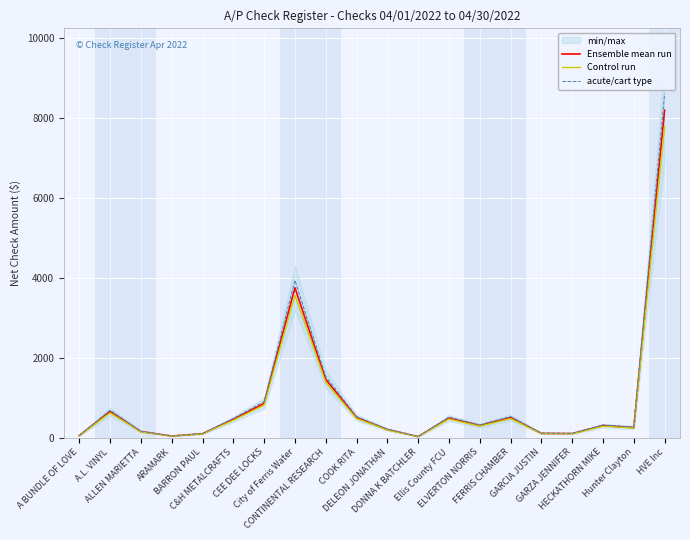

Which series has the largest range (max minus min)?

acute/cart type